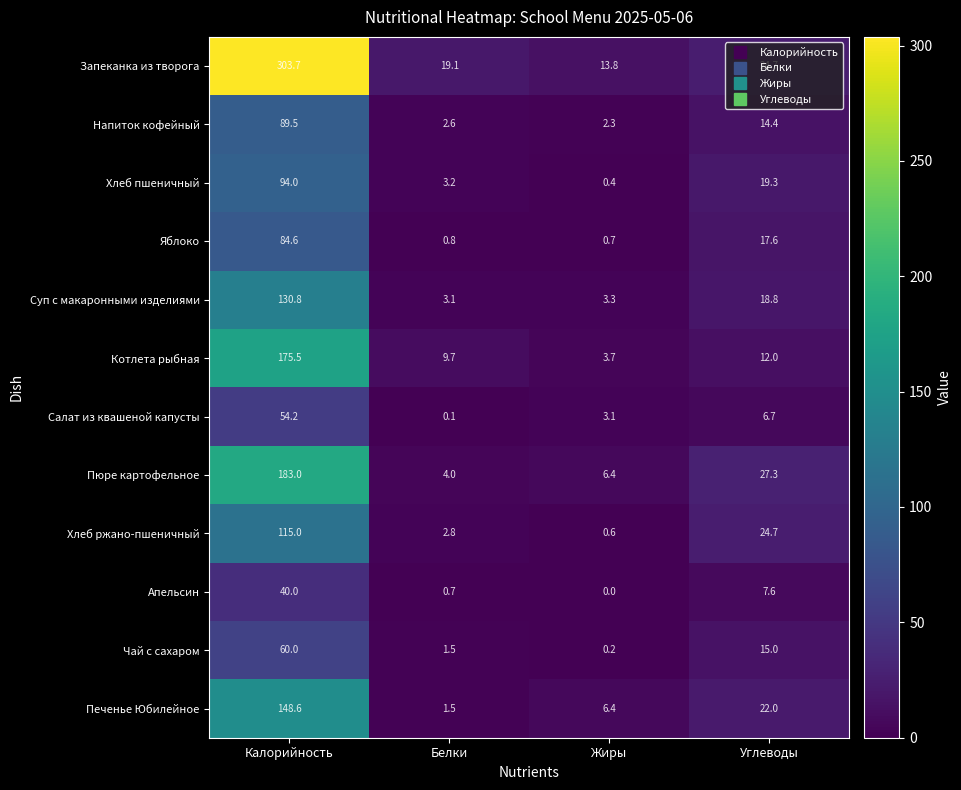

The Печенье Юбилейное series shows 22.0 at Углеводы. True or false?

True